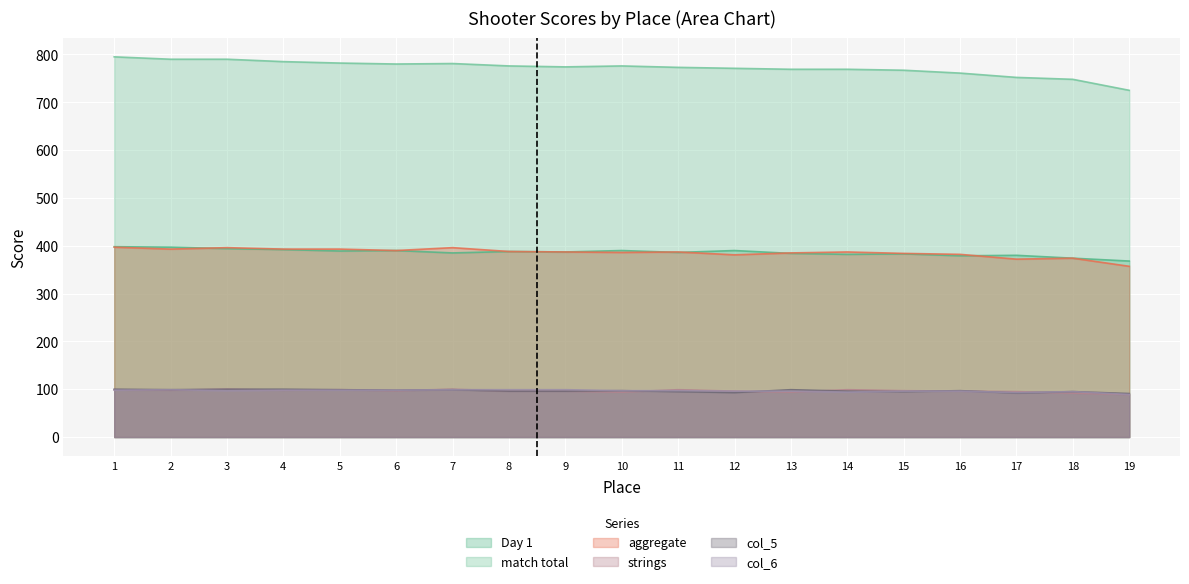

Which series has the largest range (max minus min)?

match total